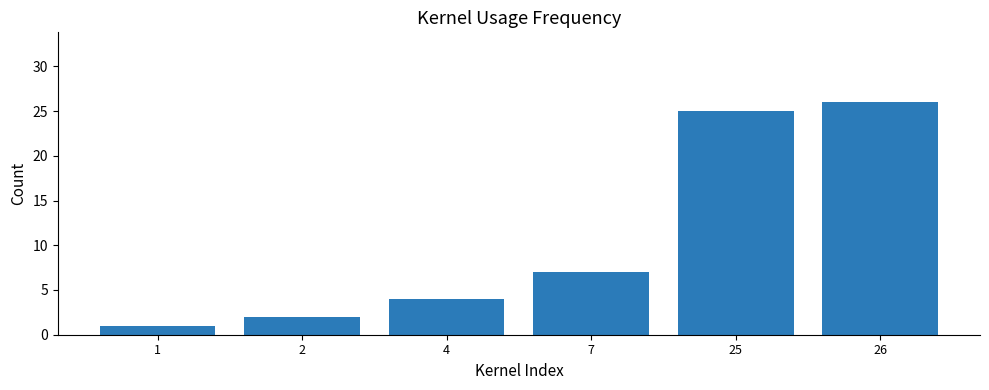

Rank the categories by value from lowest to highest.

1, 2, 4, 7, 25, 26